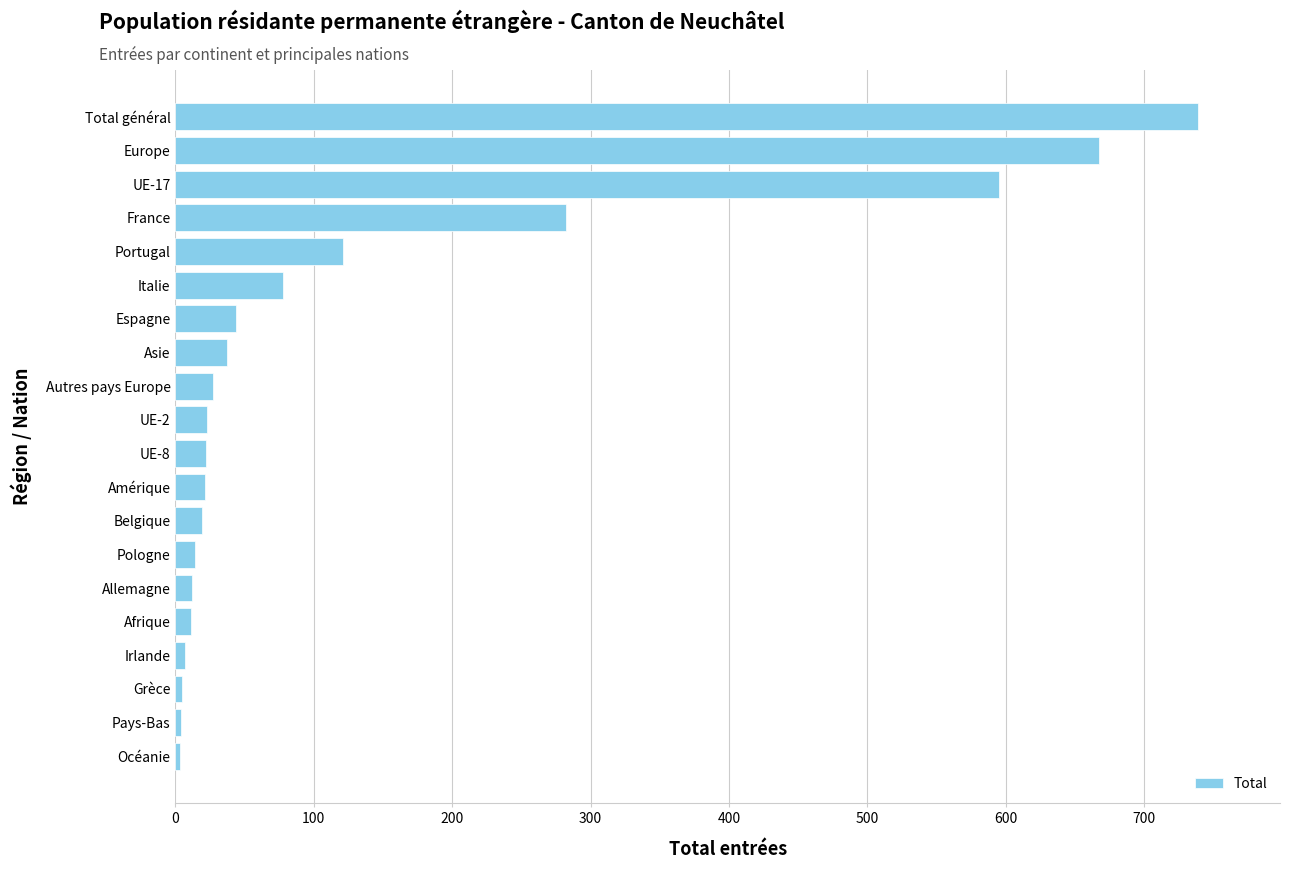

At which category does the chart reach its peak across all series?

Total général